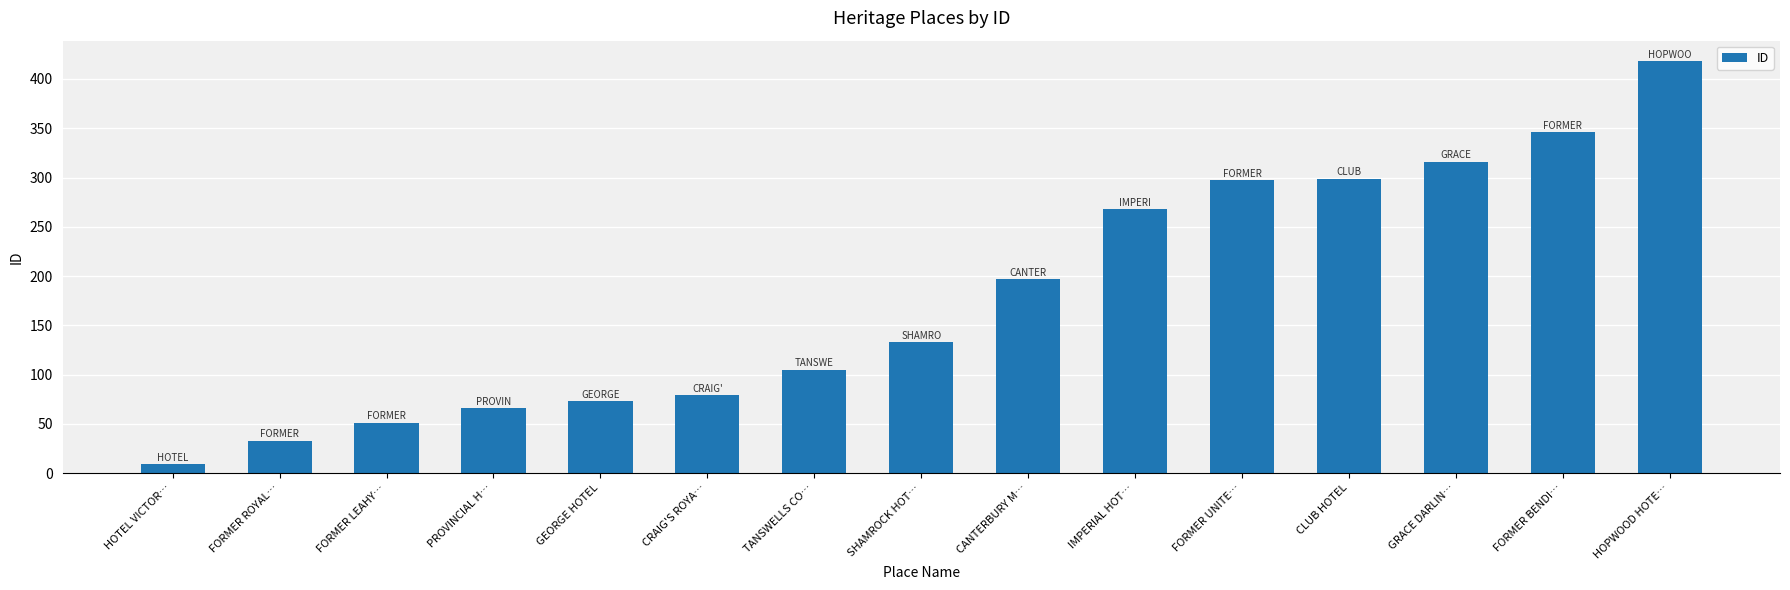

How many bars are there in total?

15